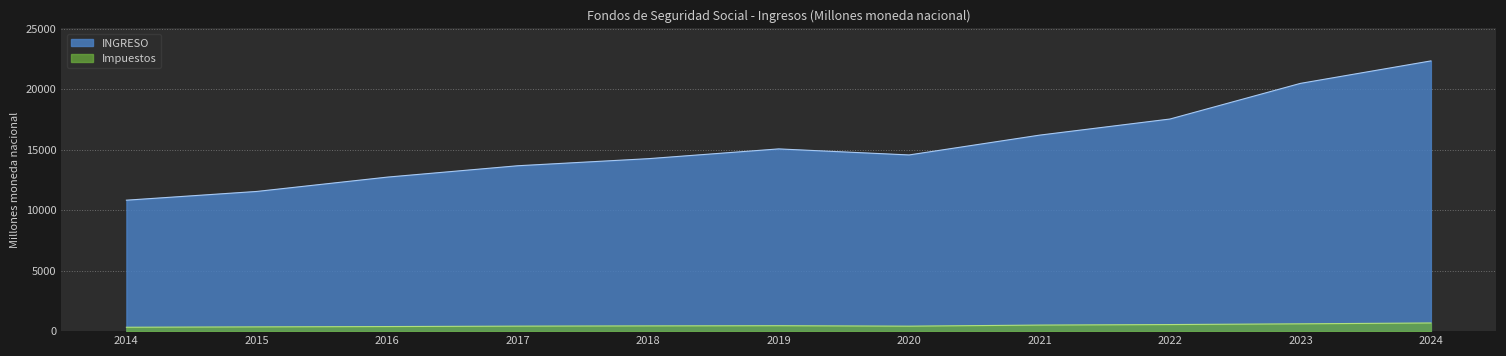

How many lines are shown in the chart?

2